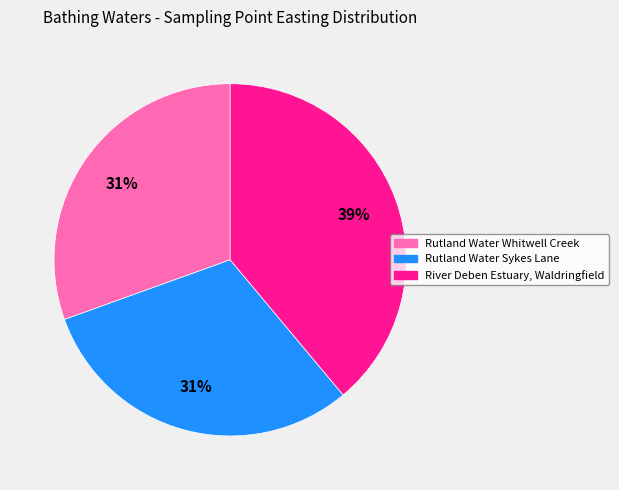

What is the ratio of the value at River Deben Estuary, Waldringfield to the value at Rutland Water Sykes Lane?

1.3